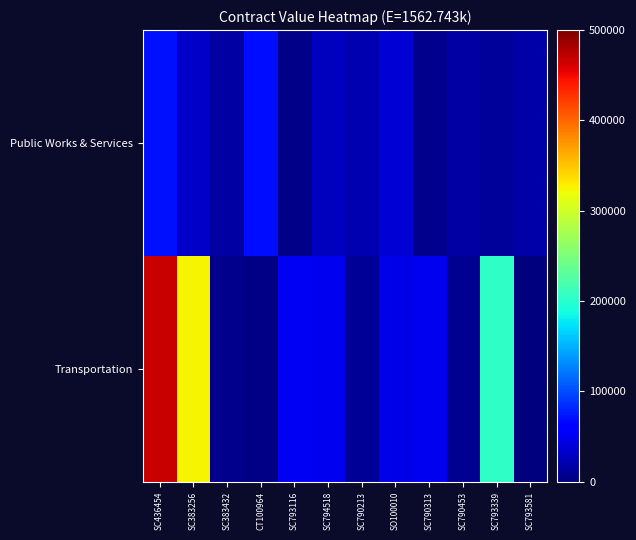

Which label corresponds to the largest value in the chart?

SC436454